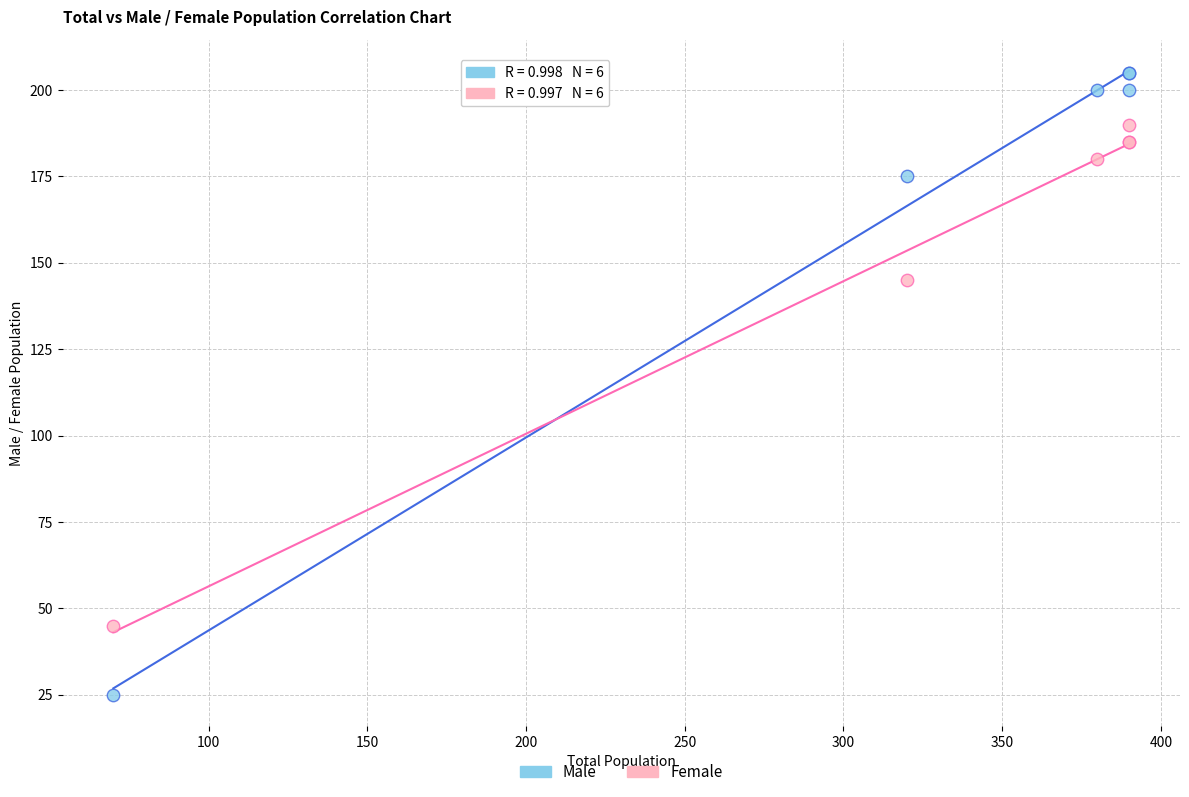

In the Female series, what Y value is closest to 117?

145